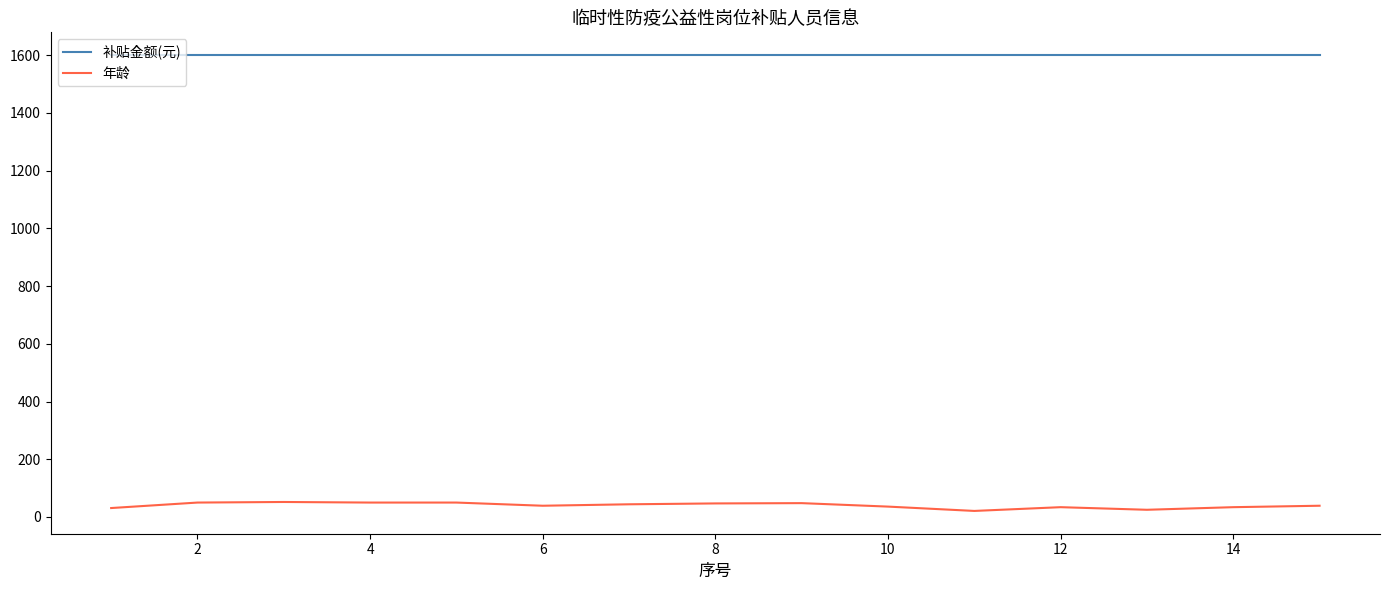

How many values in the 年龄 series are below 39?

6